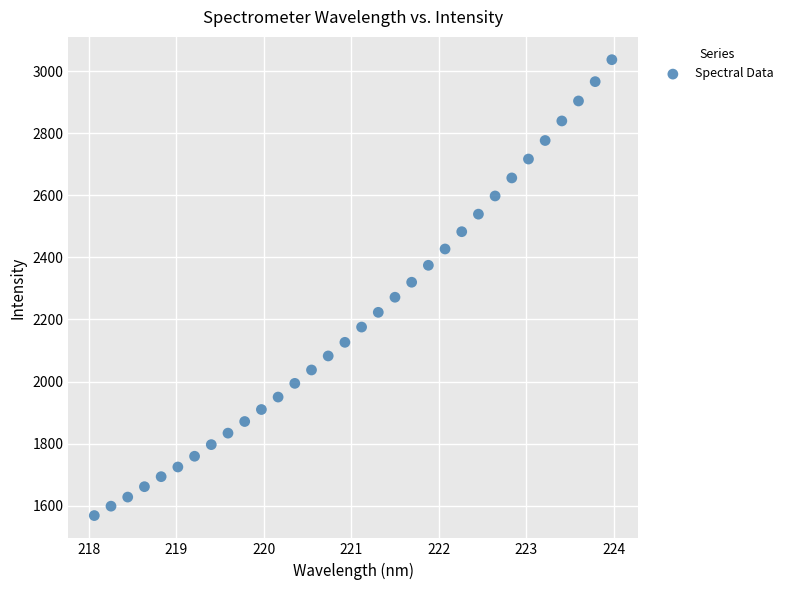

What is the range of Y values (max minus min)?

1468.5